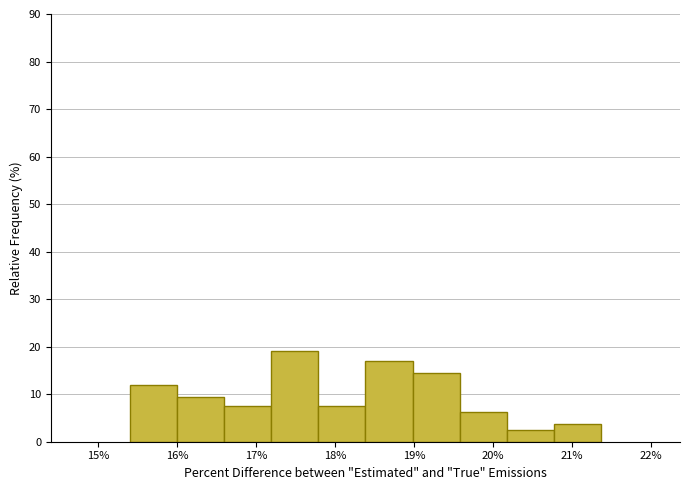

Reading left to right, list every bar in this chart as the range it spans on the x-axis followed by its height. Neither the bar edges nor the heights are printed on the chart, so give them approximately, as read against the axes.

15.4 to 16.0: 12
16.0 to 16.6: 9
16.6 to 17.2: 8
17.2 to 17.8: 19
17.8 to 18.4: 8
18.4 to 19.0: 17
19.0 to 19.6: 15
19.6 to 20.2: 6
20.2 to 20.8: 3
20.8 to 21.4: 4